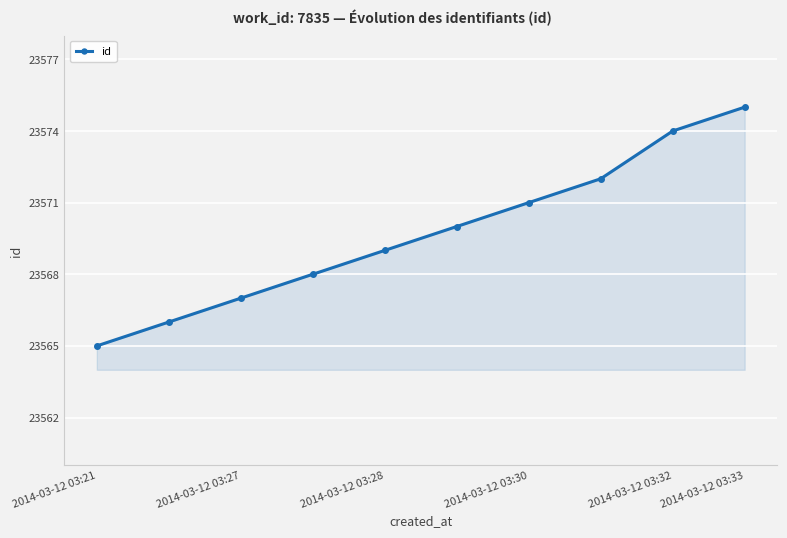

True or false: the data has more than 0 interior local peaks.

False